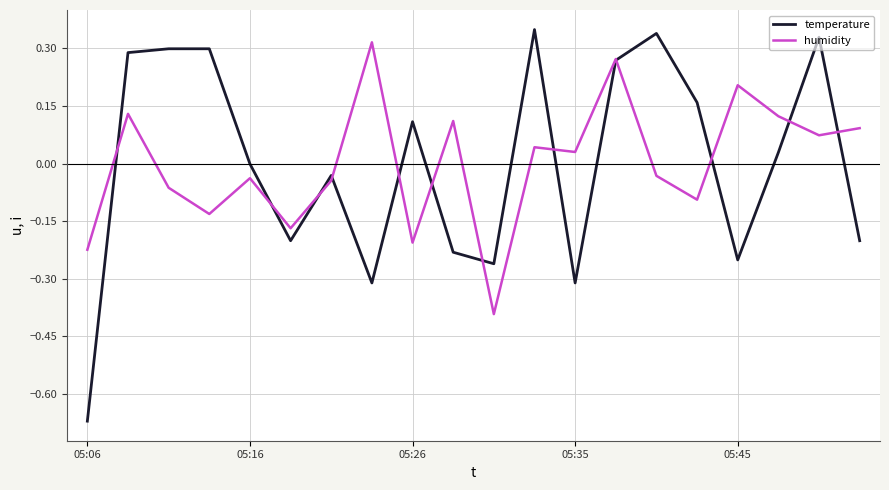

Which series has the widest spread of values?

temperature